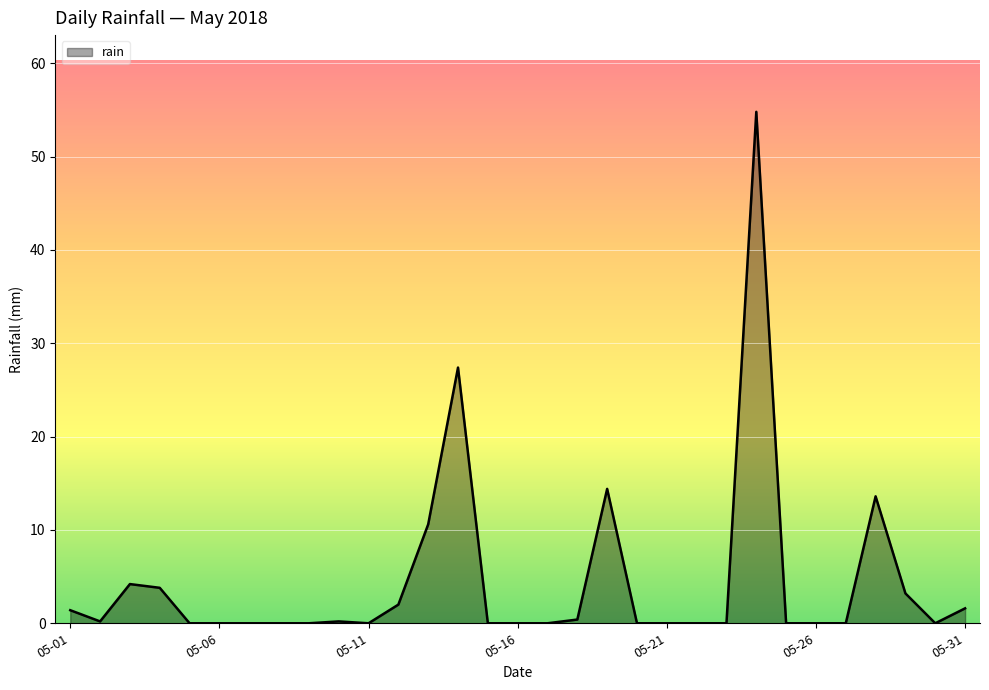

Does the chart display data point markers on the line(s)?

No